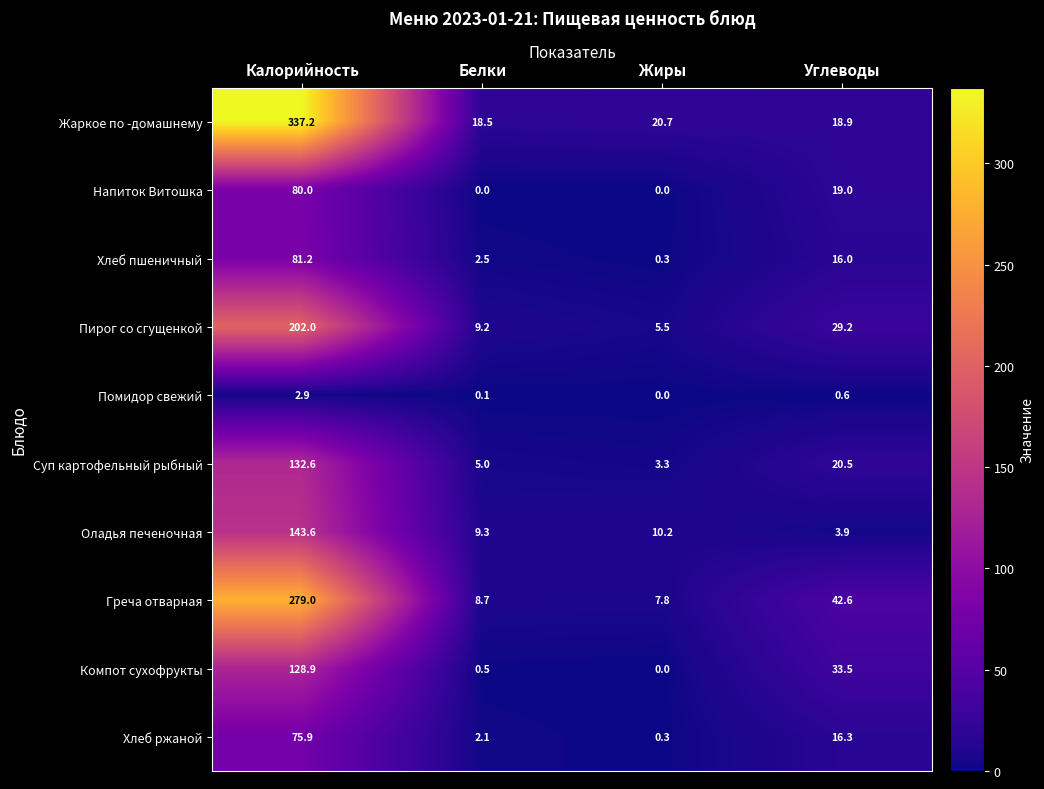

True or false: Напиток Витошка has a value of 0.0 at Белки.

True